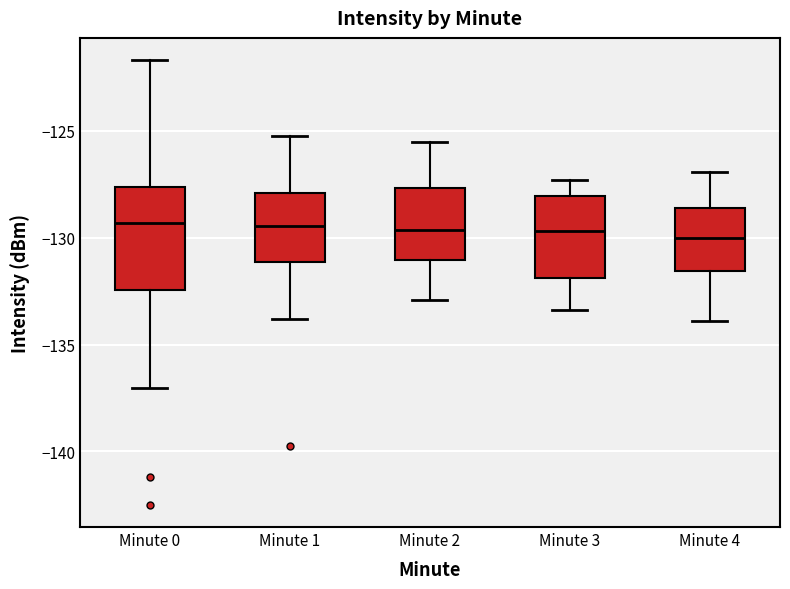

Where does the median line of the box for Minute 3 sit on the y-axis? The values are not printed on the chart, so give them approximately, as read against the axis.

-129.5